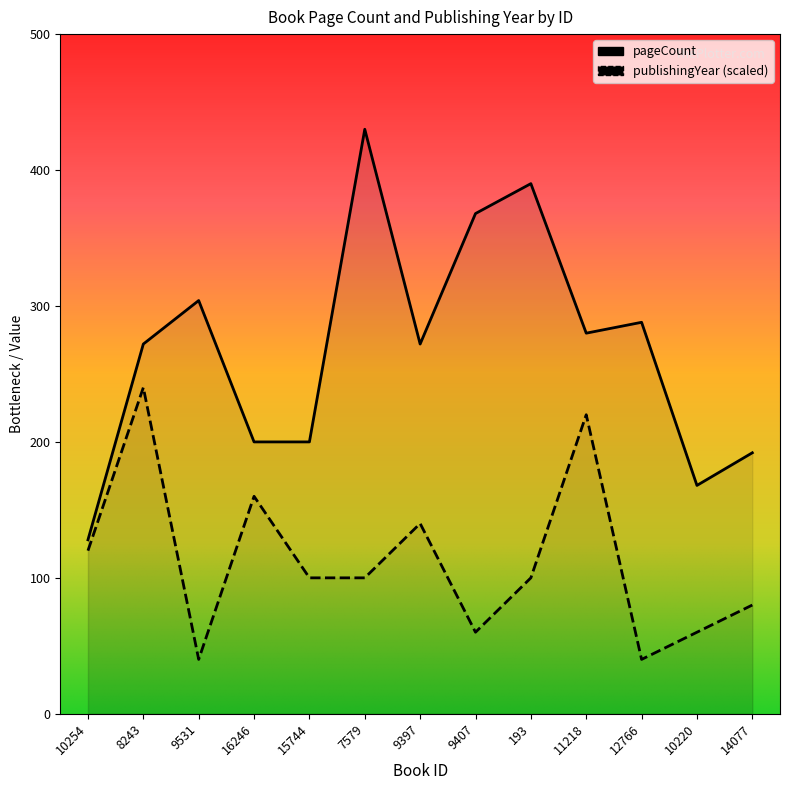

Rank the categories by pageCount value from lowest to highest.

10254, 10220, 14077, 16246, 15744, 8243, 9397, 11218, 12766, 9531, 9407, 193, 7579